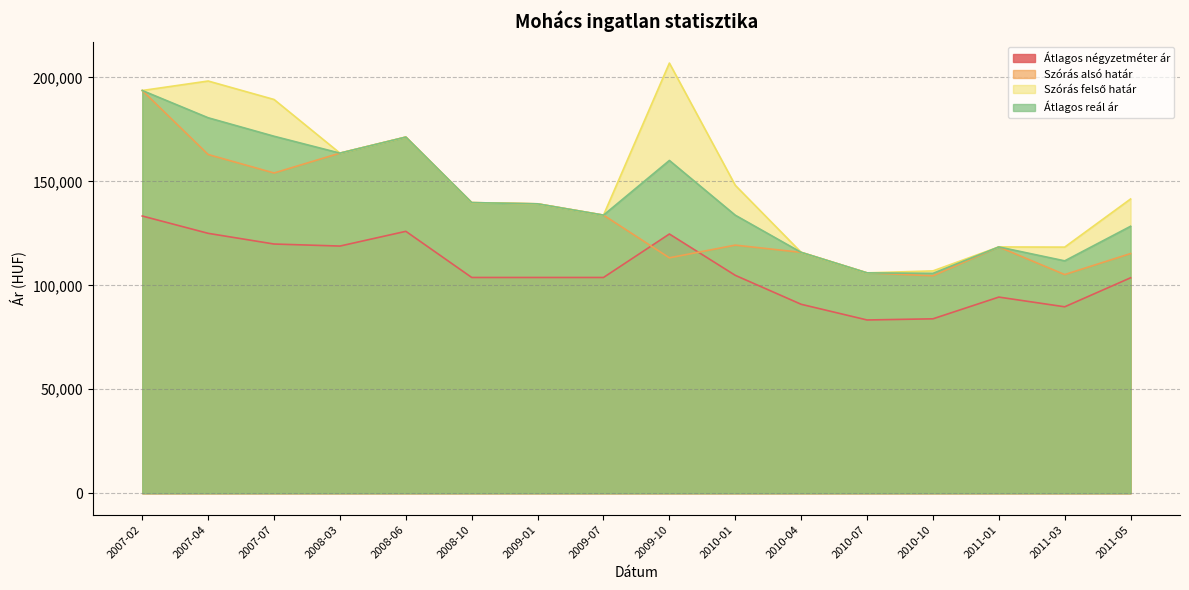

Which series has the widest spread of values?

Szórás felső határ